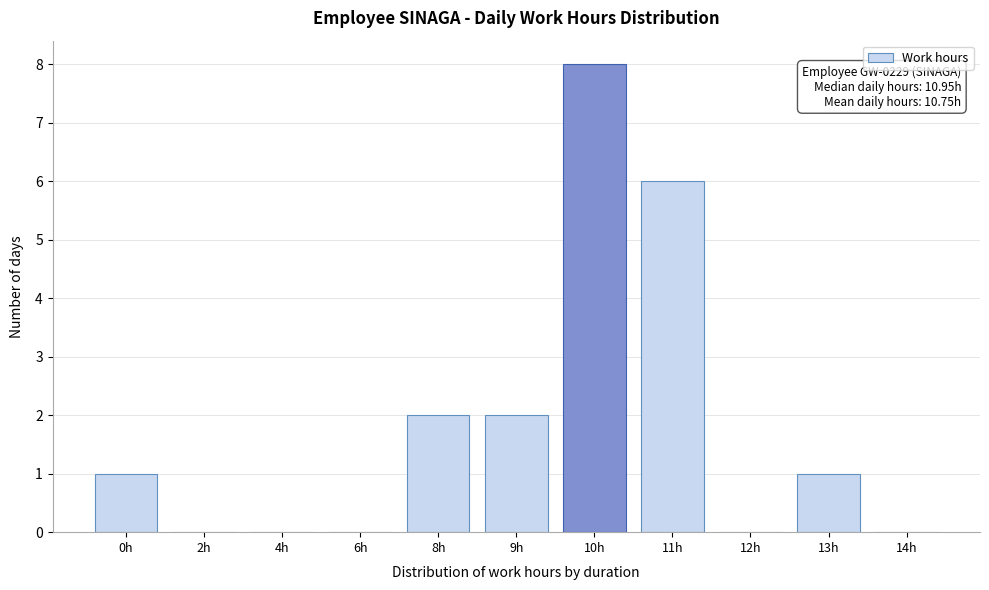

Reading left to right, list all the values displayed in this chart.

0h=1	2h=0	4h=0	6h=0	8h=2	9h=2	10h=8	11h=6	12h=0	13h=1	14h=0